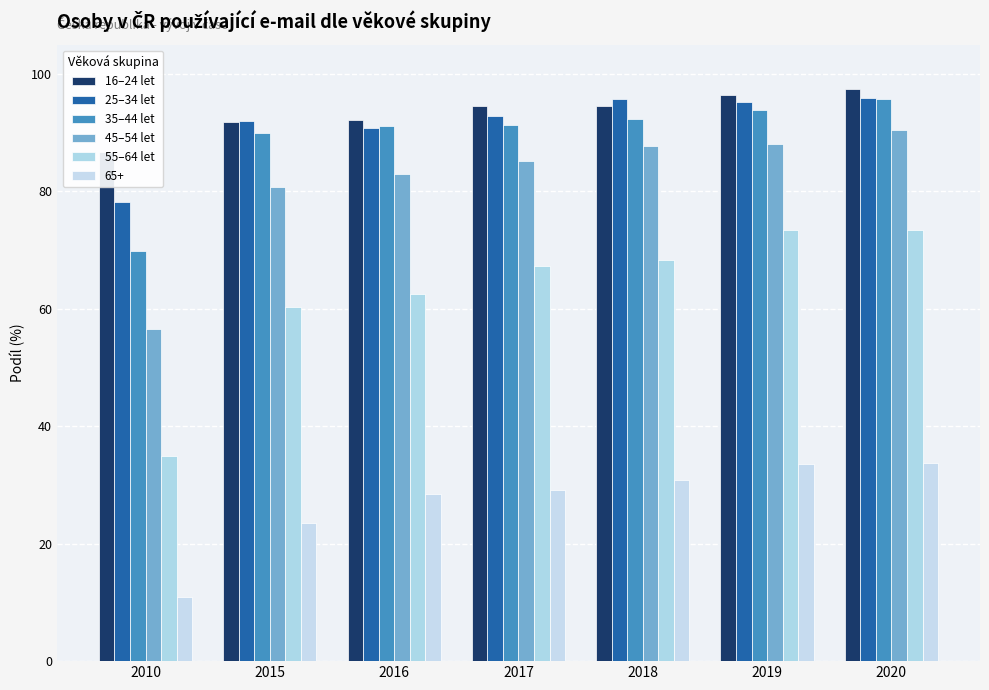

How many bars are there in each group?

5